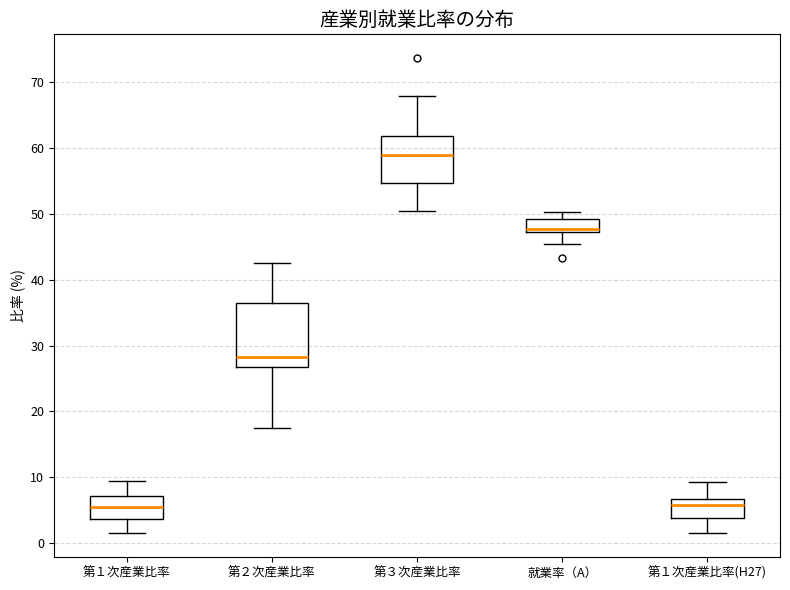

Reading left to right, transcribe this box plot: for each box, give where its median line is, the range the box spans, and where its two whiskers end, as read against the y-axis. The values are not printed on the chart, so give them approximately, as read against the axis.

第１次産業比率: median 5, box 4 to 7, whiskers 2 to 9
第２次産業比率: median 28, box 27 to 37, whiskers 18 to 43
第３次産業比率: median 59, box 55 to 62, whiskers 51 to 68
就業率（A）: median 48, box 47 to 49, whiskers 45 to 50
第１次産業比率(H27): median 6, box 4 to 7, whiskers 2 to 9